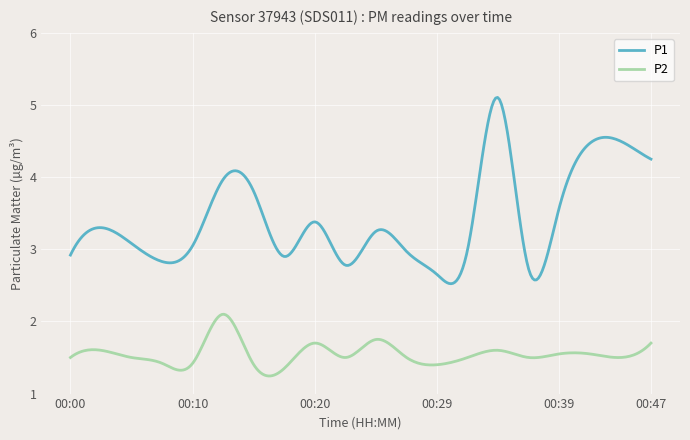

What is the smallest value displayed?

1.2